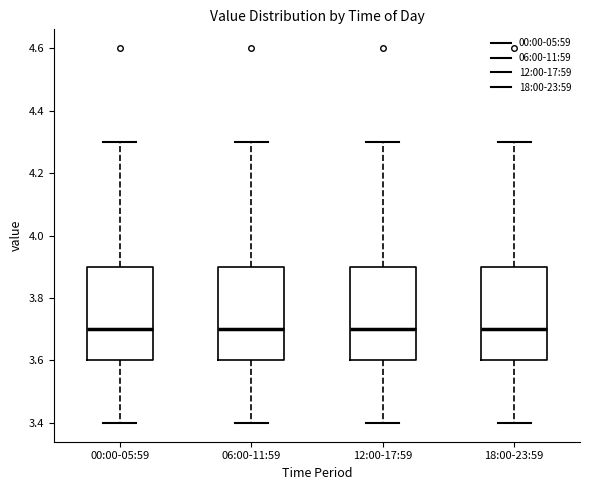

Reading left to right, read every box against the y-axis: the position of its median line, the range the box covers, and the ends of its whiskers. The values are not printed on the chart, so give them approximately, as read against the axis.

00:00-05:59: median 3.7, box 3.6 to 3.9, whiskers 3.4 to 4.3
06:00-11:59: median 3.7, box 3.6 to 3.9, whiskers 3.4 to 4.3
12:00-17:59: median 3.7, box 3.6 to 3.9, whiskers 3.4 to 4.3
18:00-23:59: median 3.7, box 3.6 to 3.9, whiskers 3.4 to 4.3